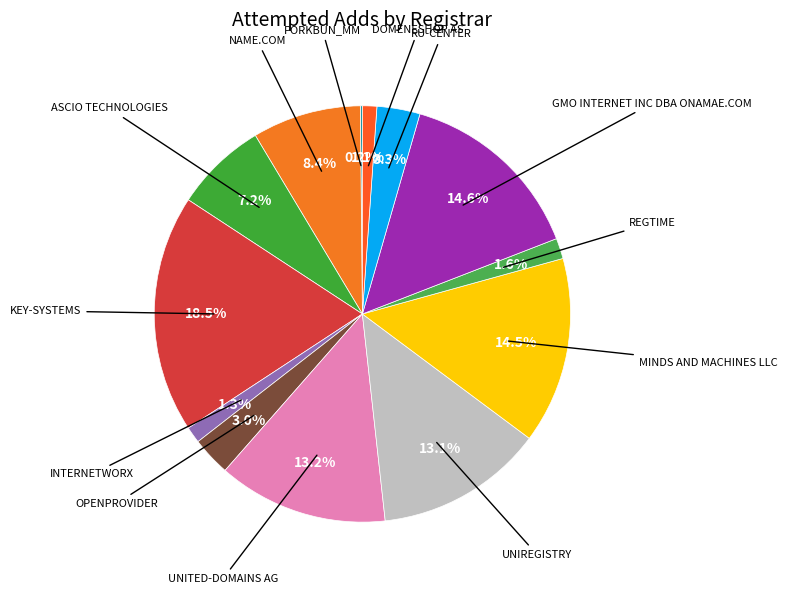

Which slice is the smallest?

porkbun_mm